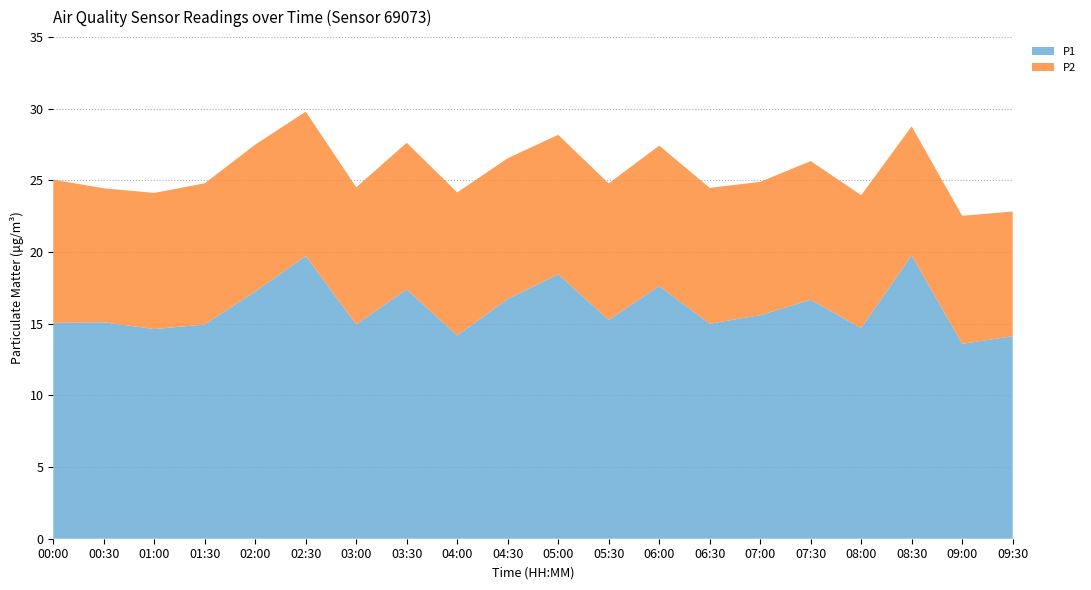

Reading left to right, list all the values displayed in this chart.

P1: 00:00=15.1	00:30=15.1	01:00=14.6	01:30=14.9	02:00=17.2	02:30=19.7	03:00=14.9	03:30=17.4	04:00=14.2	04:30=16.7	05:00=18.4	05:30=15.3	06:00=17.6	06:30=15.0	07:00=15.6	07:30=16.7	08:00=14.7	08:30=19.8	09:00=13.6	09:30=14.1
P2: 00:00=10.0	00:30=9.3	01:00=9.5	01:30=9.8	02:00=10.2	02:30=10.1	03:00=9.6	03:30=10.2	04:00=10.0	04:30=9.8	05:00=9.7	05:30=9.5	06:00=9.8	06:30=9.5	07:00=9.3	07:30=9.7	08:00=9.3	08:30=9.0	09:00=8.9	09:30=8.7